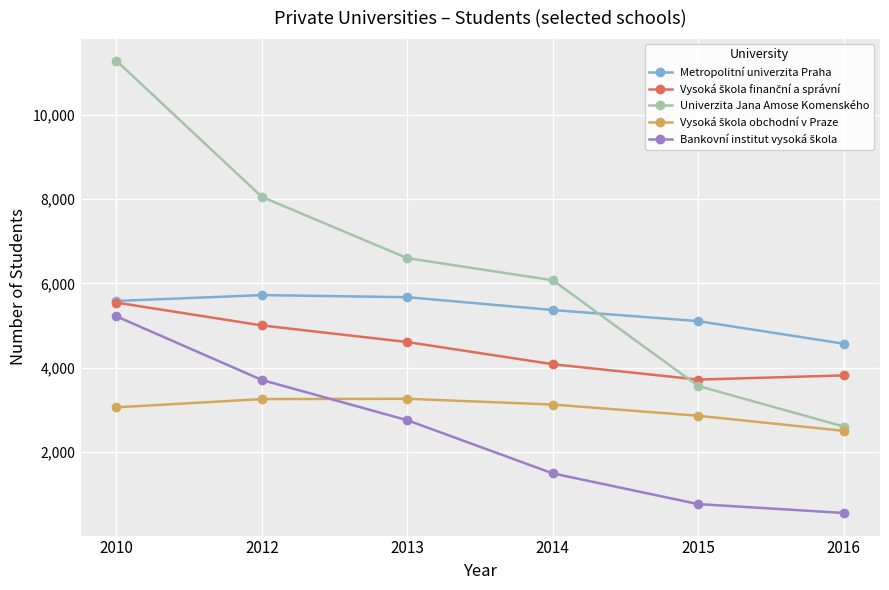

Where do Univerzita Jana Amose Komenského and Metropolitní univerzita Praha first cross each other?

2014 and 2015